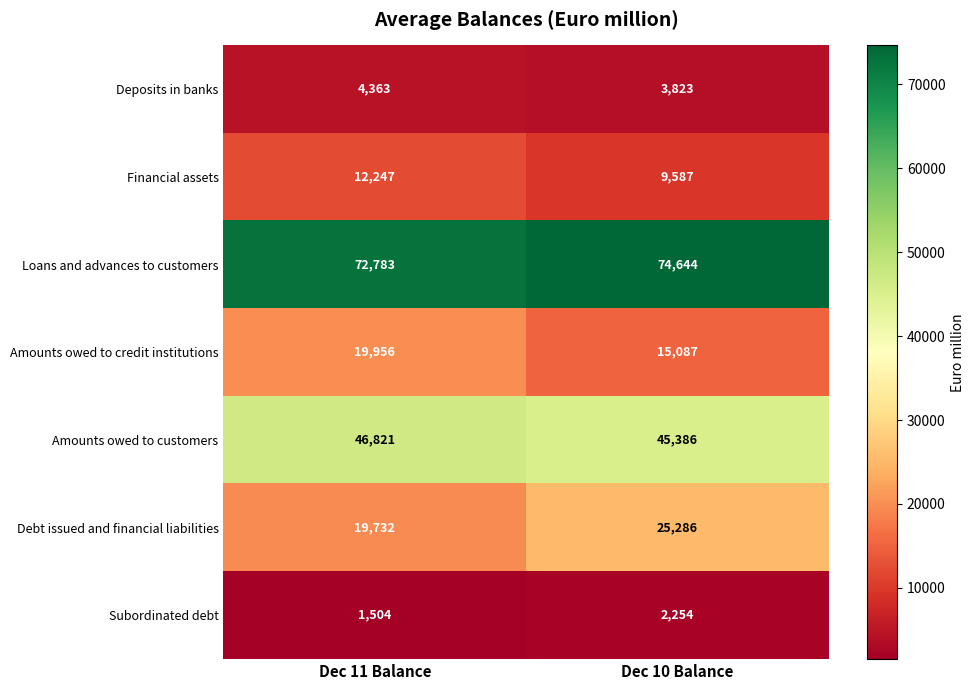

What is the highest value of the Financial assets series?

12247